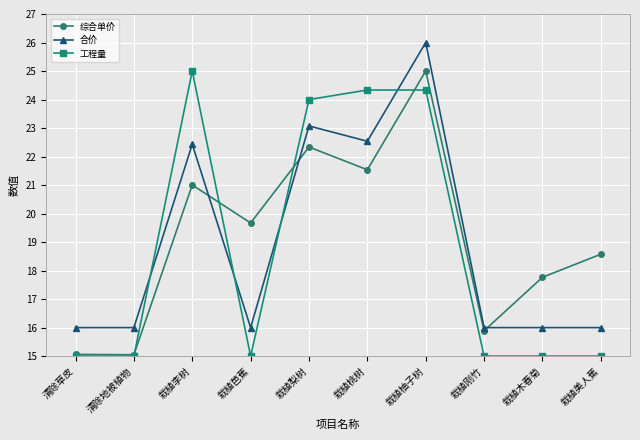

Where is 工程量 nearest to the value 20?

栽植梨树